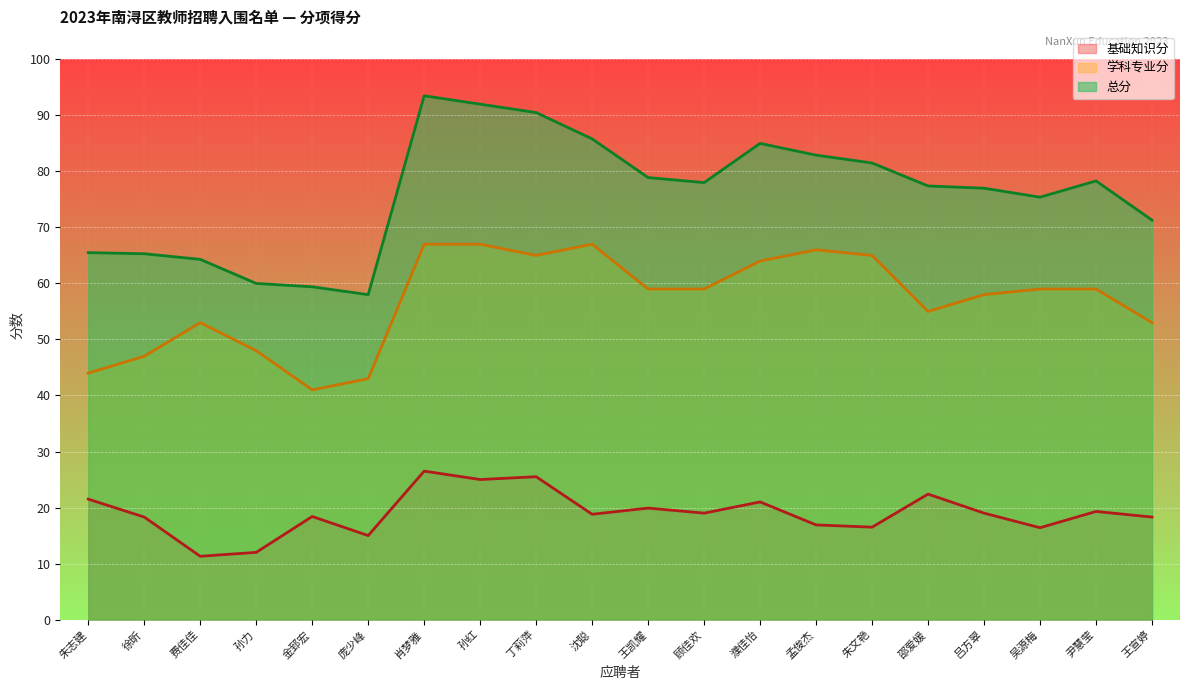

At which category is the sum across all series the highest?

肖梦雅